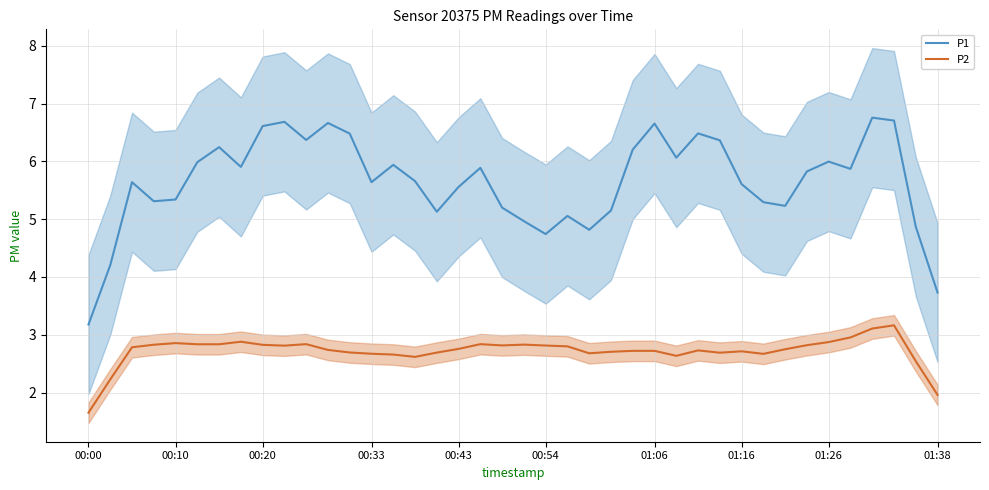

The value of P1 at 00:00 is 3.2. True or false?

True